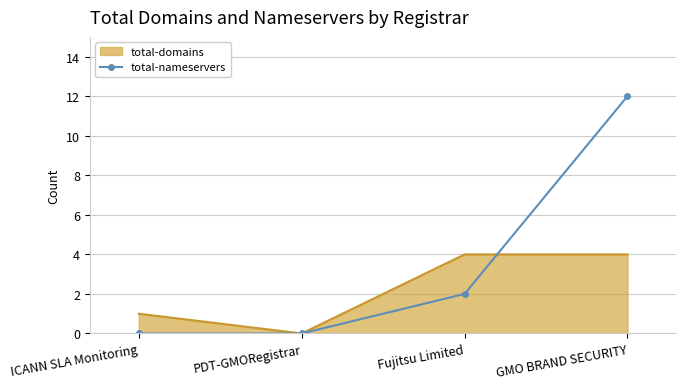

How many values in the total-nameservers series are below 2?

2